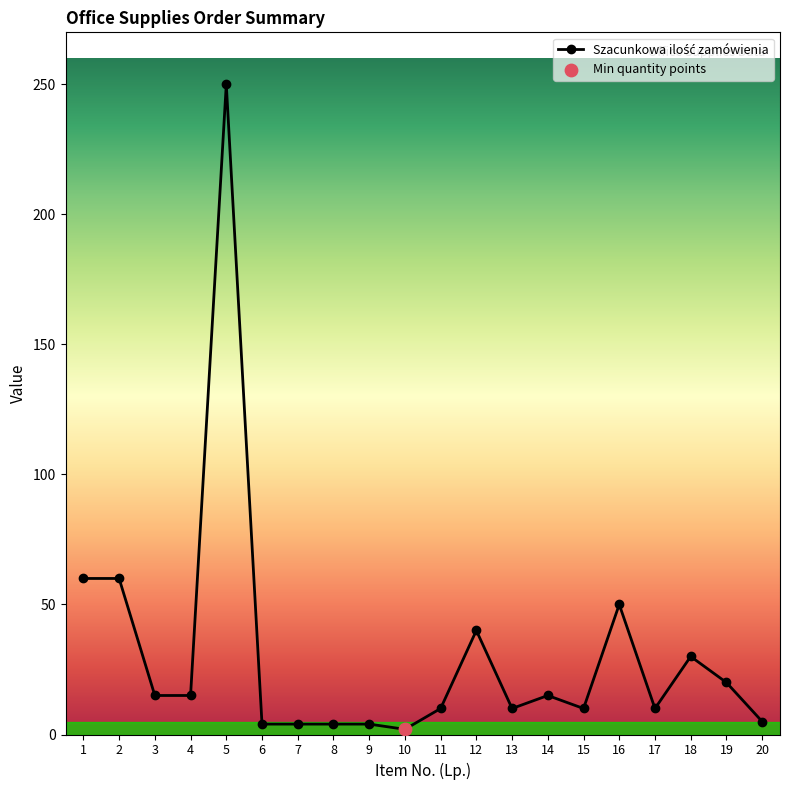

What is the ratio of the value at 5 to the value at 18?

8.3